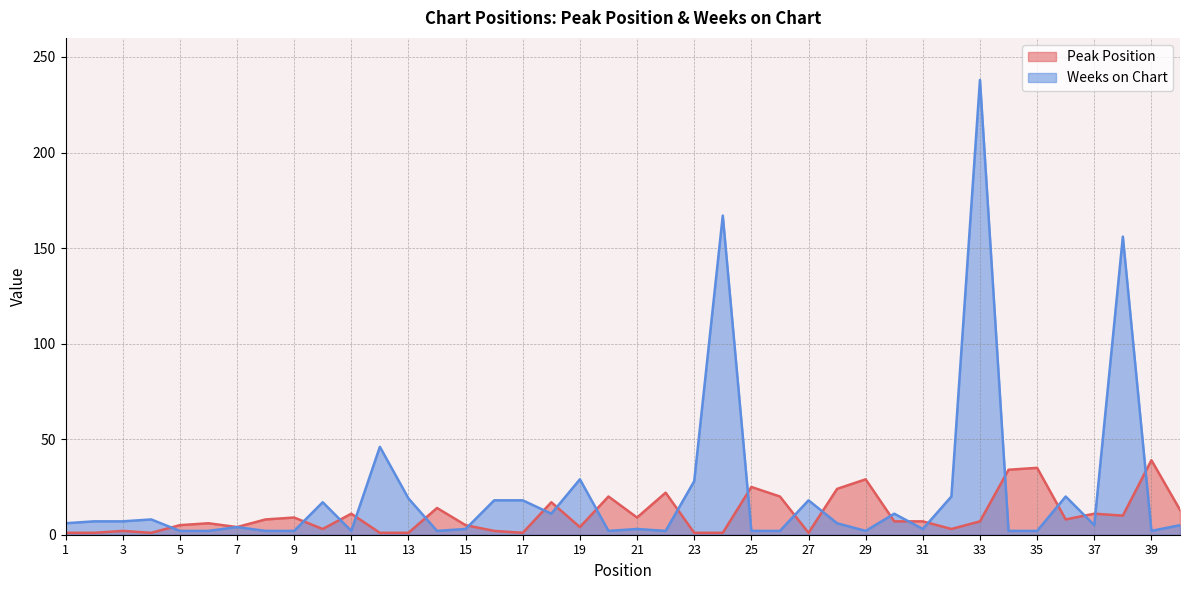

Which series changed the most between 5 and 39?

Peak Position